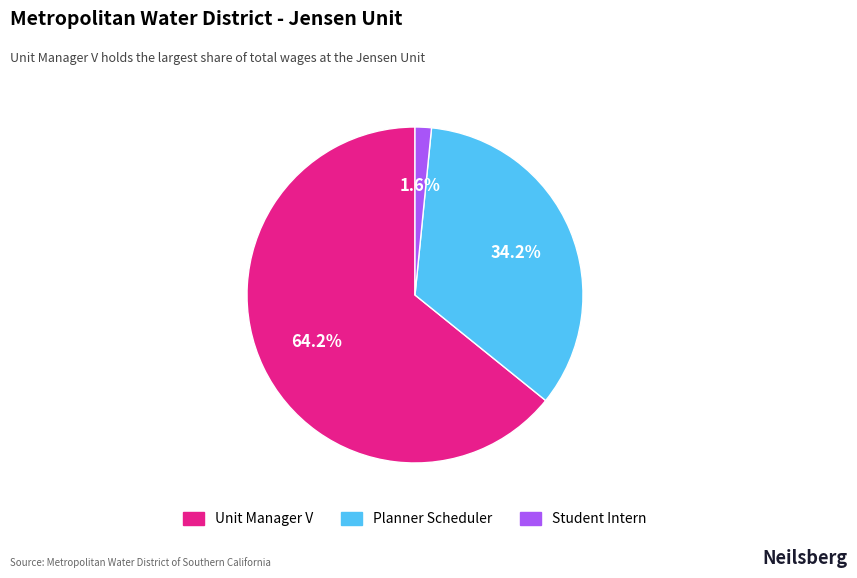

How many slices are in this pie chart?

3